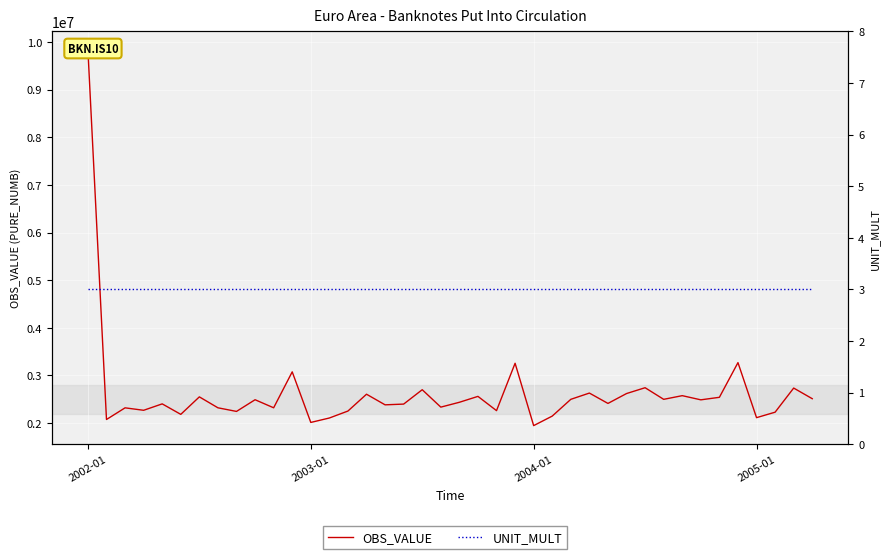

What is the minimum value for UNIT_MULT?

3.0